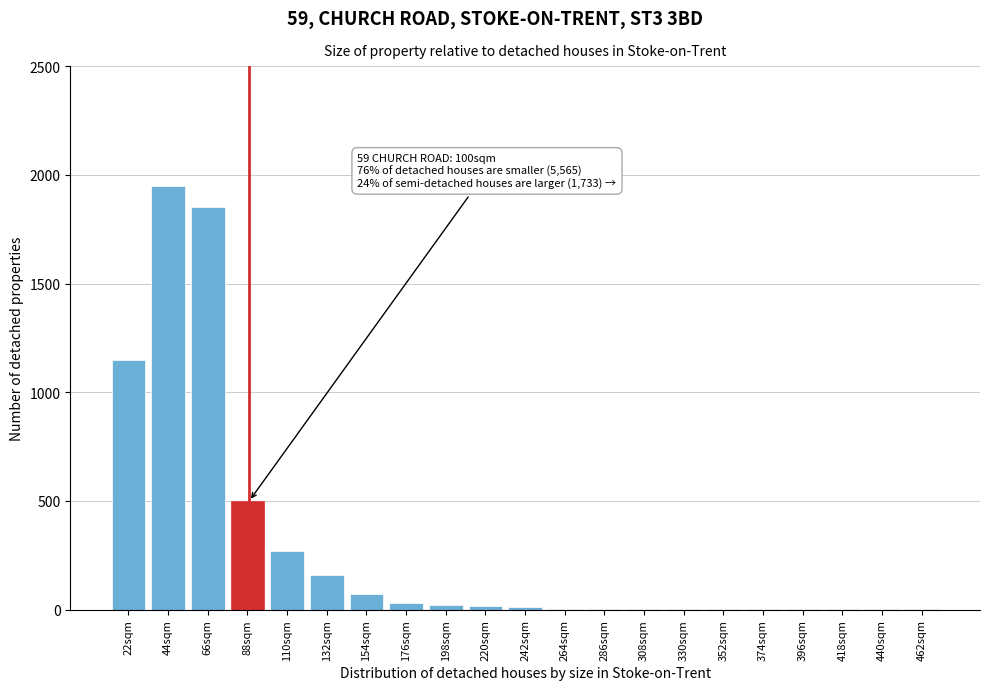

The chart shows a value of 270 at 110sqm. True or false?

True